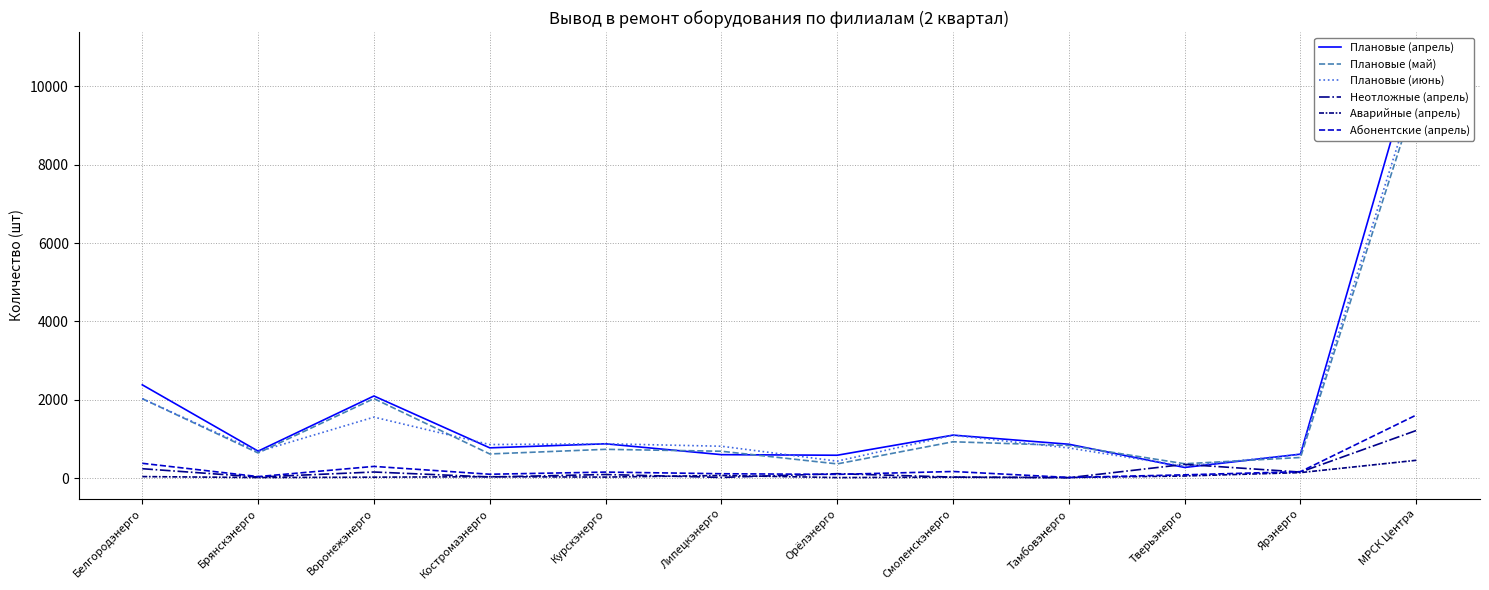

Which label corresponds to the smallest value in the chart?

Тамбовэнерго